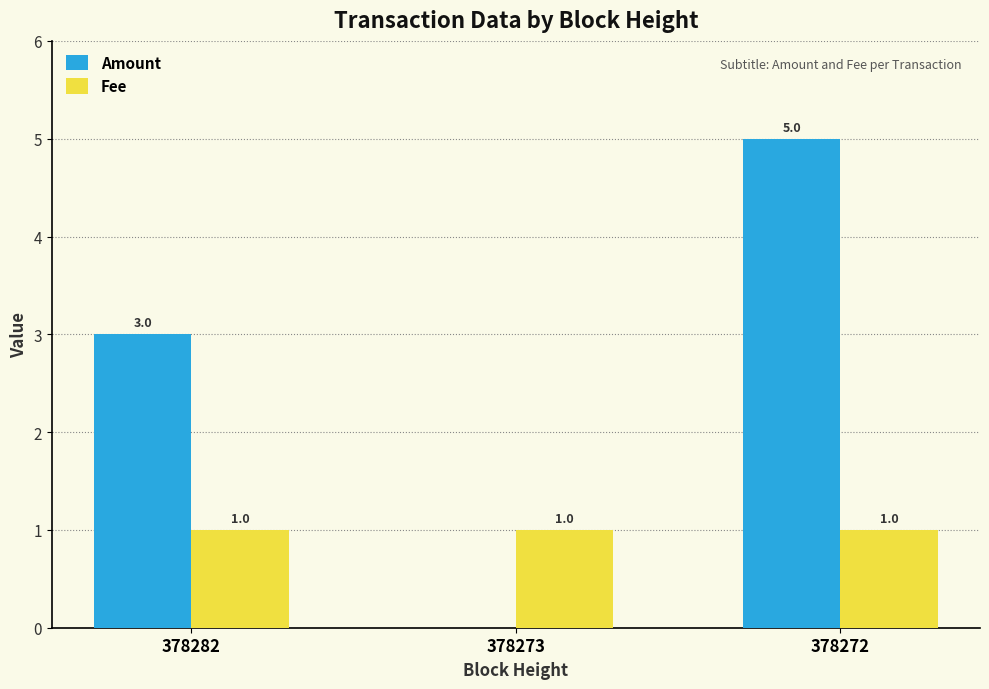

Where is Amount nearest to the value 2?

378282